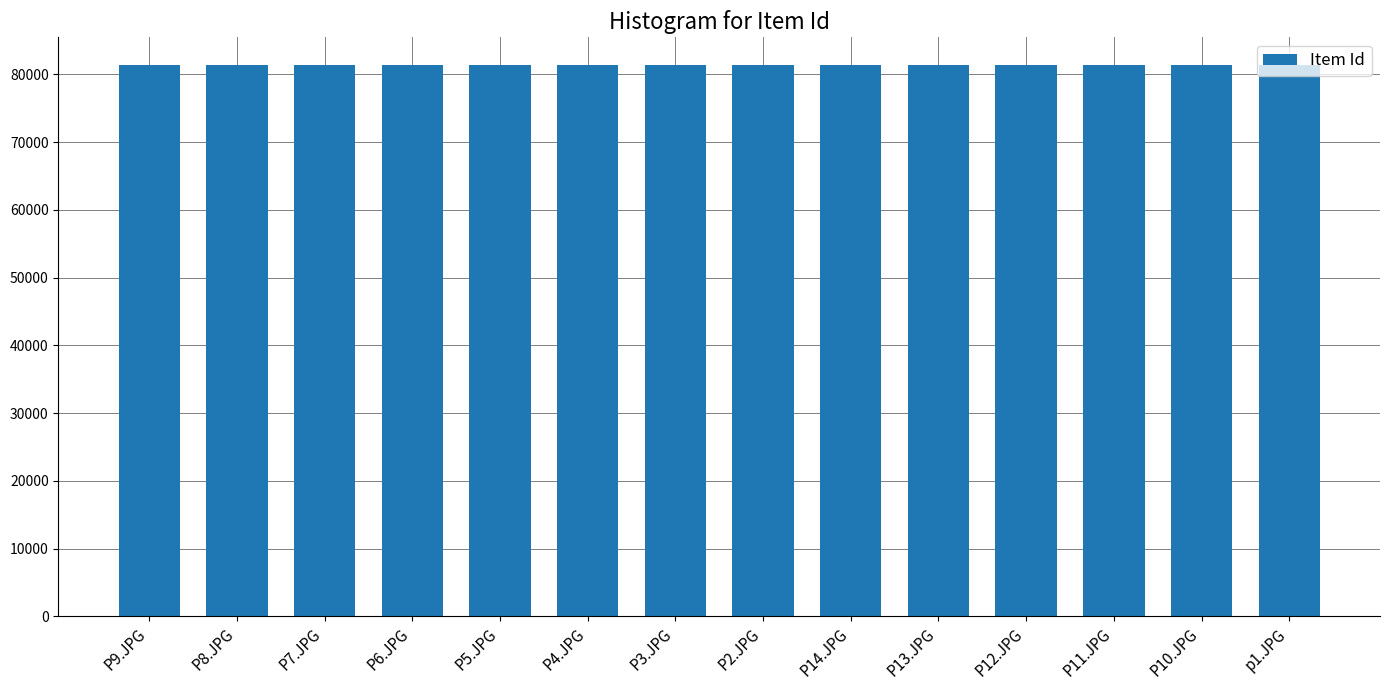

Approximately how many times larger is the value at P4.JPG compared to P13.JPG?

1.0